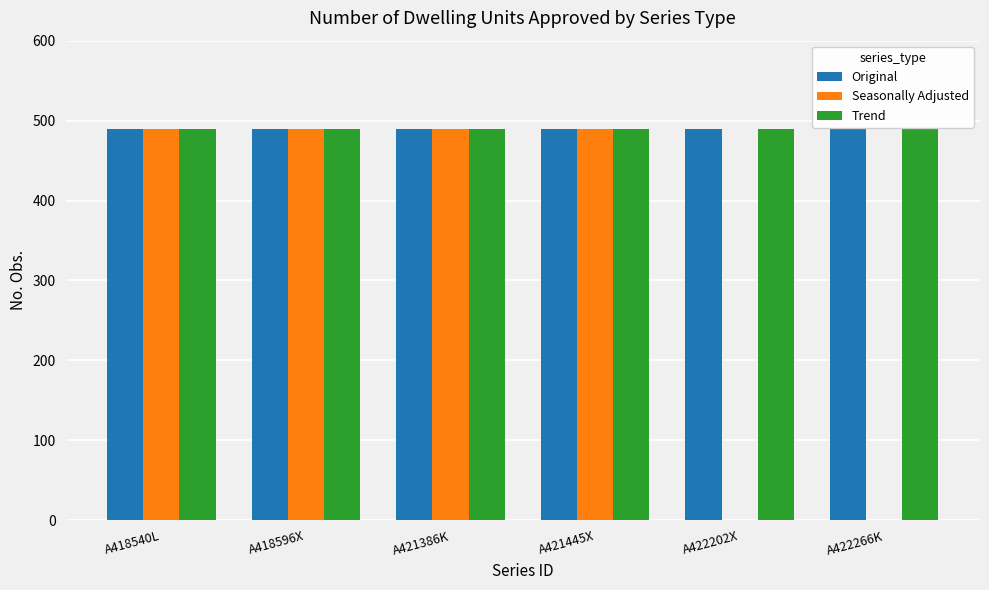

What is the sum of all Seasonally Adjusted values?

1960